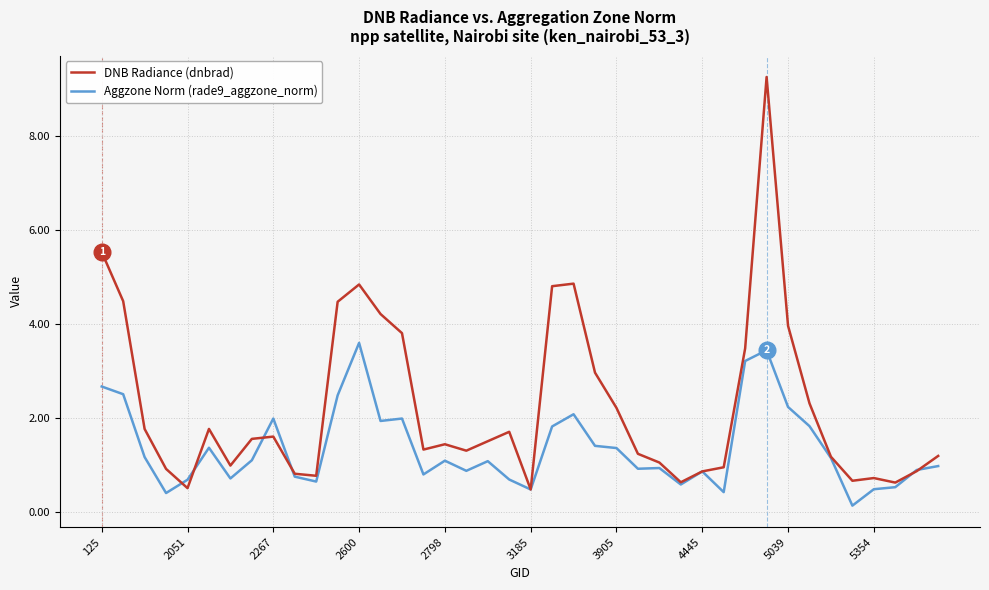

How many lines are shown in the chart?

2